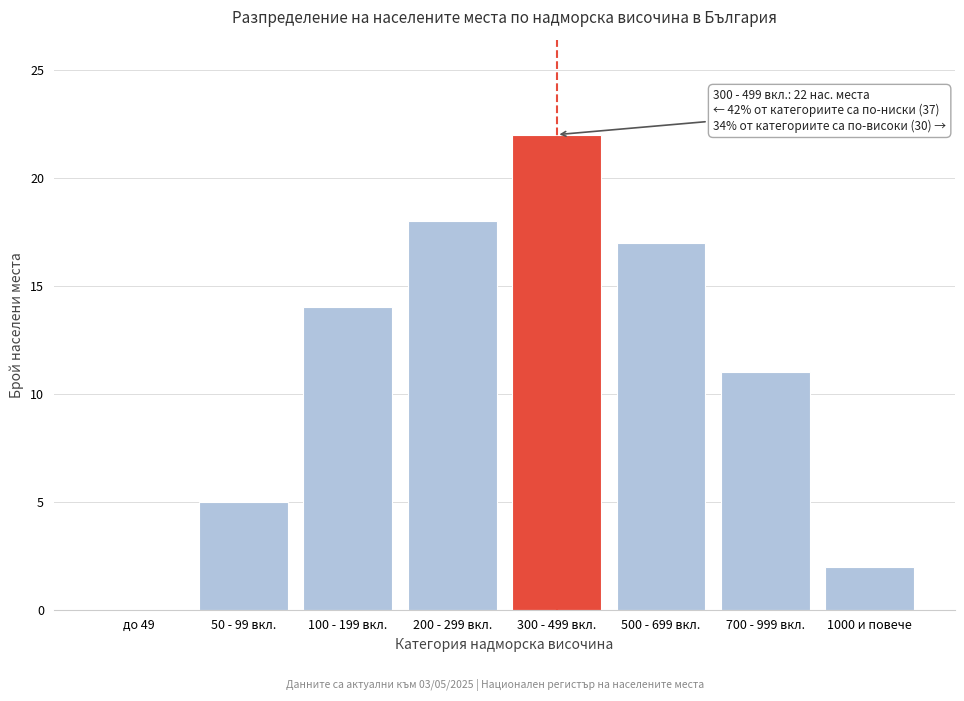

Reading right to left, list all the values displayed in this chart.

1000 и повече=2	700 - 999 вкл.=11	500 - 699 вкл.=17	300 - 499 вкл.=22	200 - 299 вкл.=18	100 - 199 вкл.=14	50 - 99 вкл.=5	до 49=0